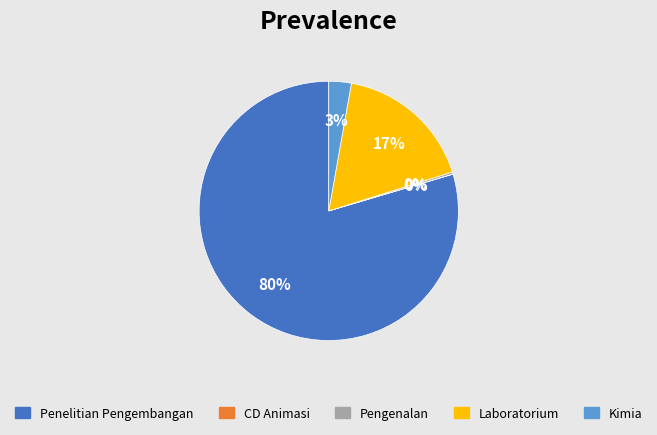

Is there any slice that represents more than half of the pie?

Yes